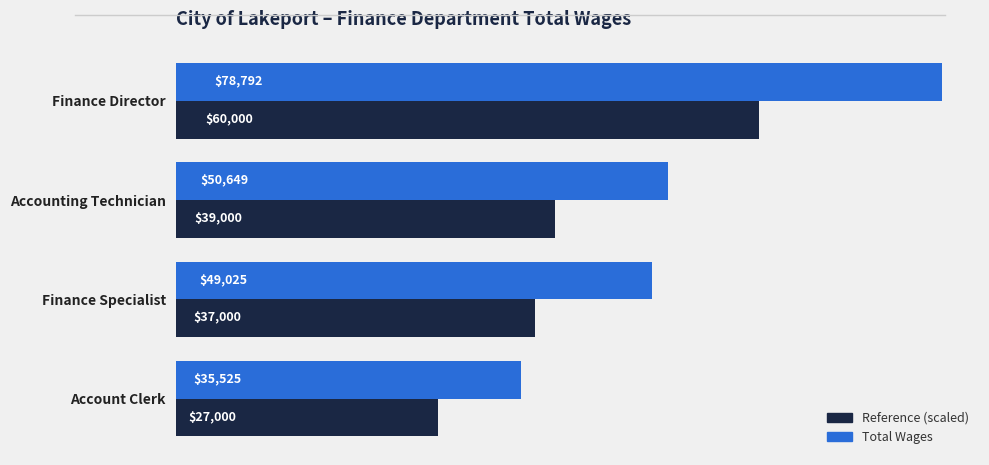

How many distinct data groups are displayed?

2